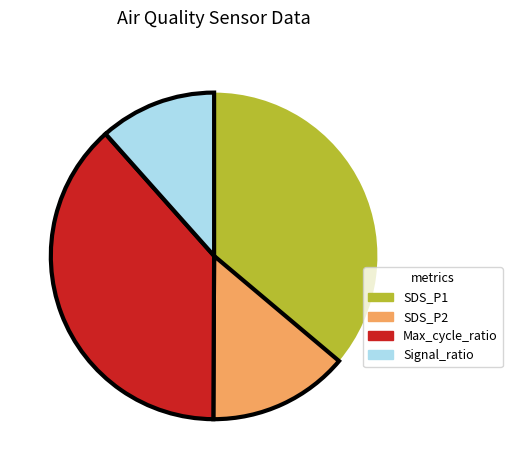

Count the number of slices in the pie.

4